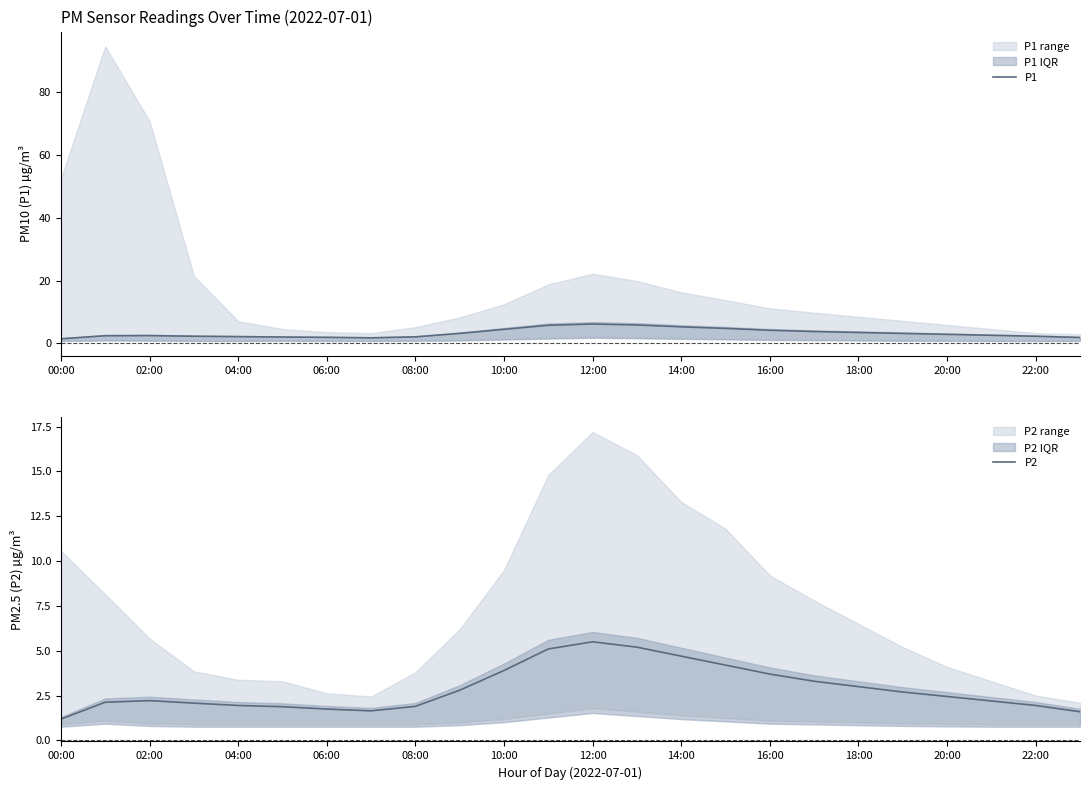

True or false: P2 and P1 intersect in this chart.

False